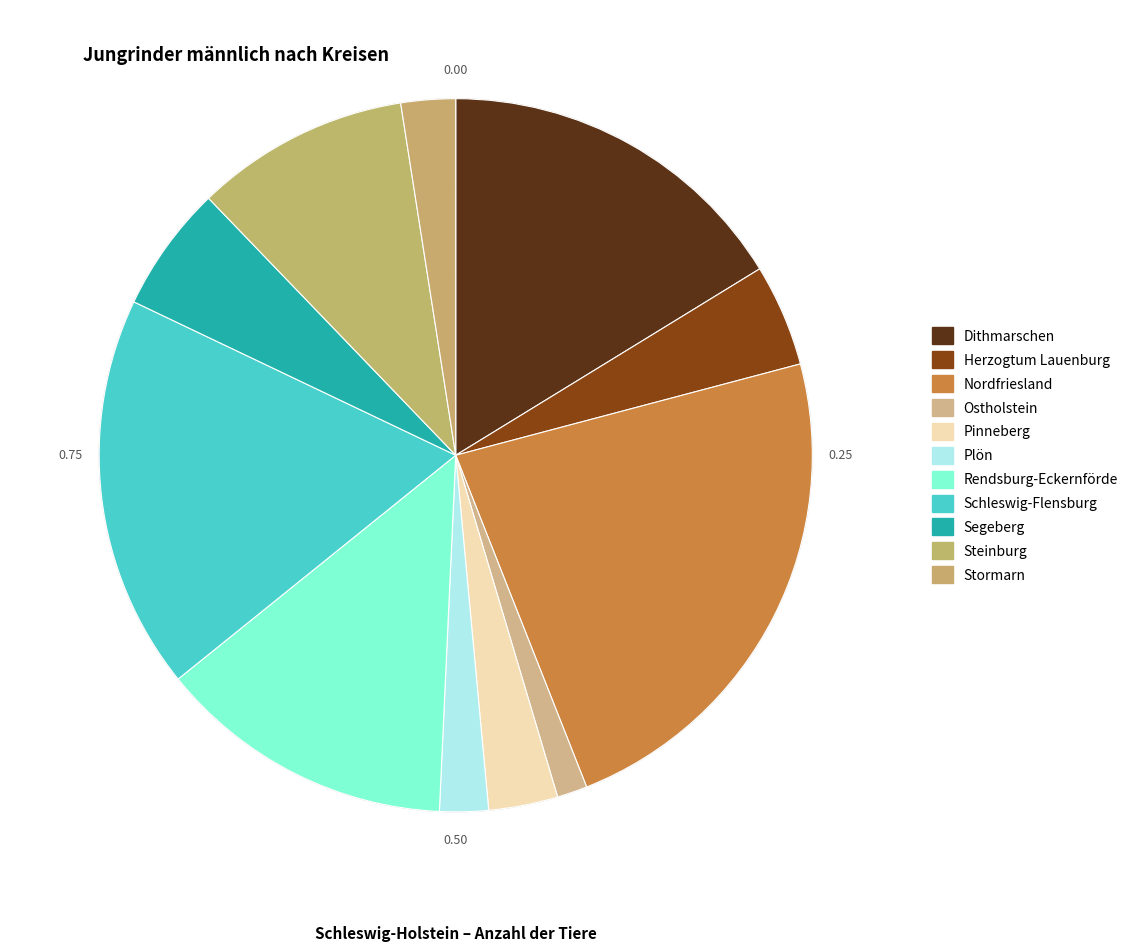

How many slices are in this pie chart?

11